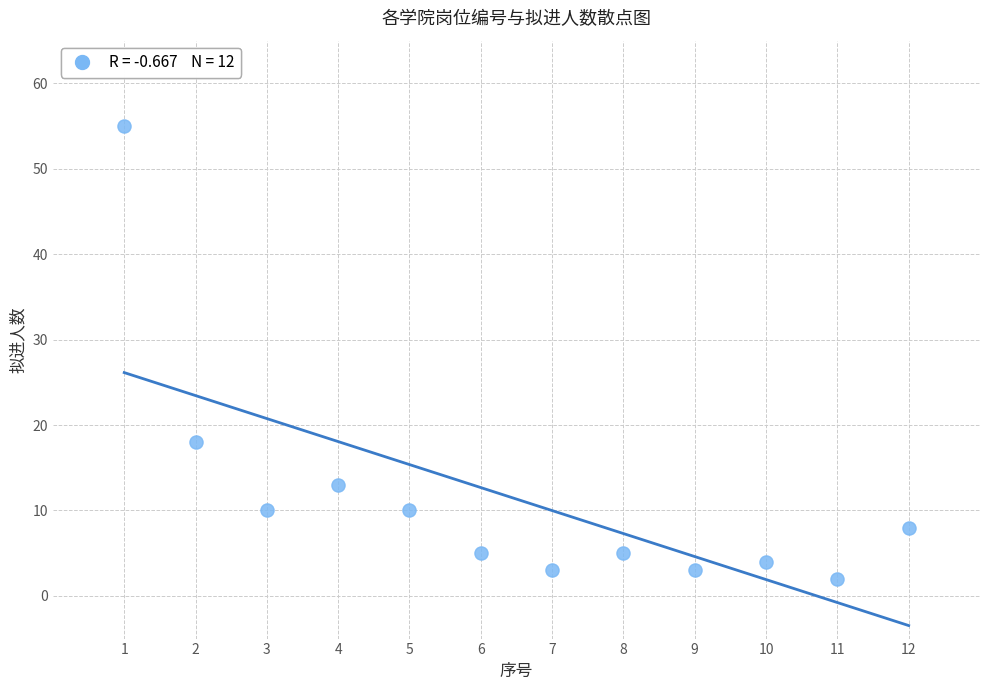

What is the range of X values (max minus min)?

11